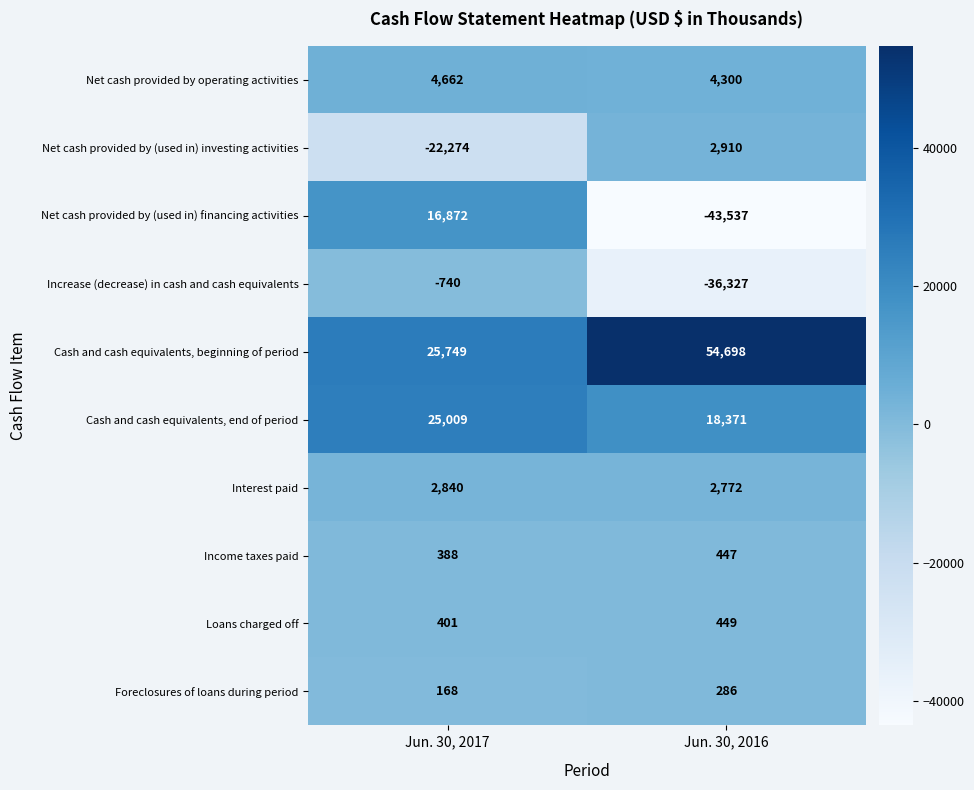

Rank the series by their maximum value, from highest to lowest.

Cash and cash equivalents, beginning of period, Cash and cash equivalents, end of period, Net cash provided by (used in) financing activities, Net cash provided by operating activities, Net cash provided by (used in) investing activities, Interest paid, Loans charged off, Income taxes paid, Foreclosures of loans during period, Increase (decrease) in cash and cash equivalents